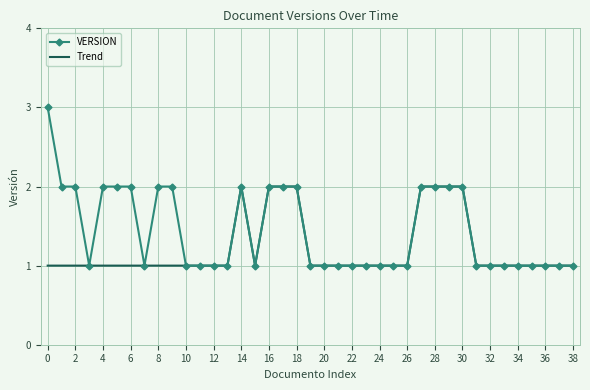

What is the lowest value of the Trend series?

1